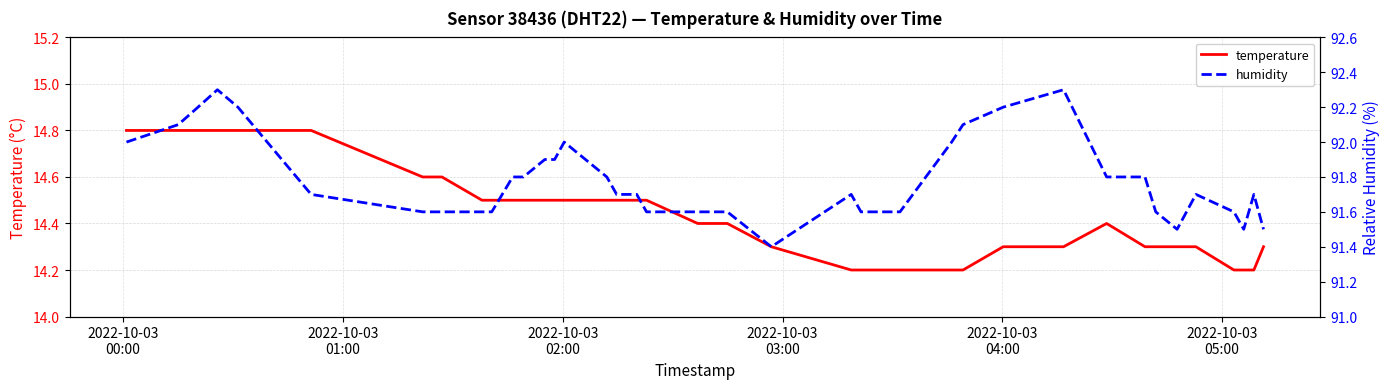

What is the minimum value shown in the chart?

14.2